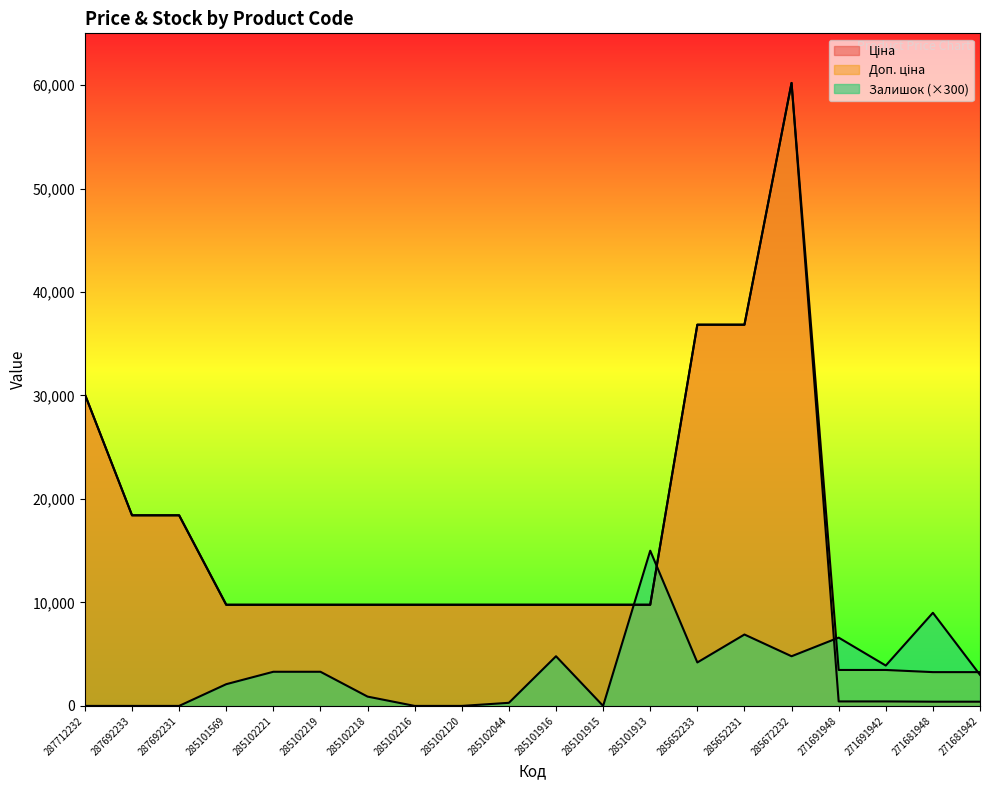

What is the total value across all series at 285101913?

34551.0